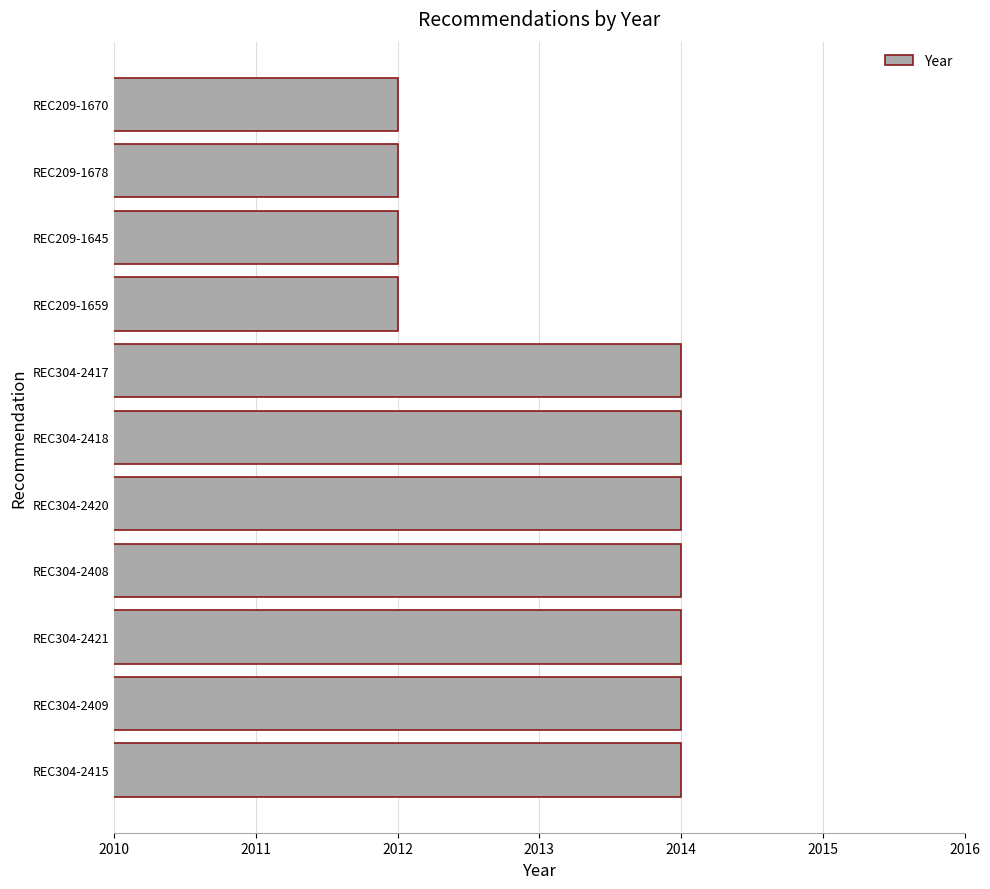

Approximately how many times larger is the value at REC304-2417 compared to REC304-2420?

1.0